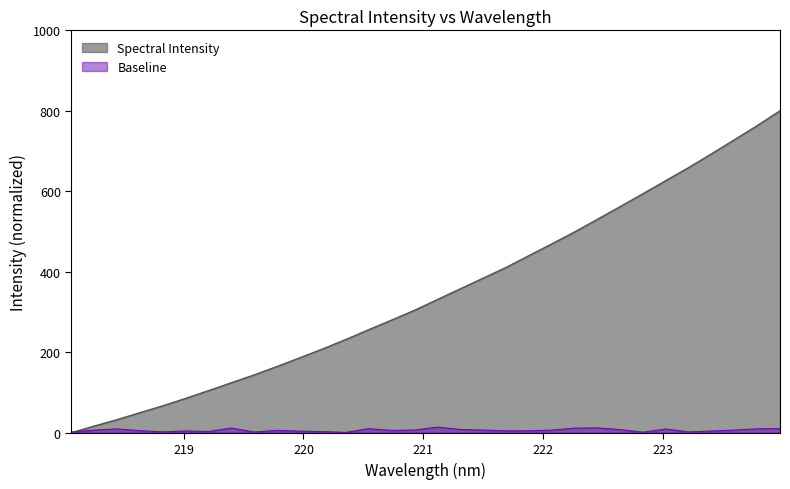

What value does the data have at 220.5444?

256.1